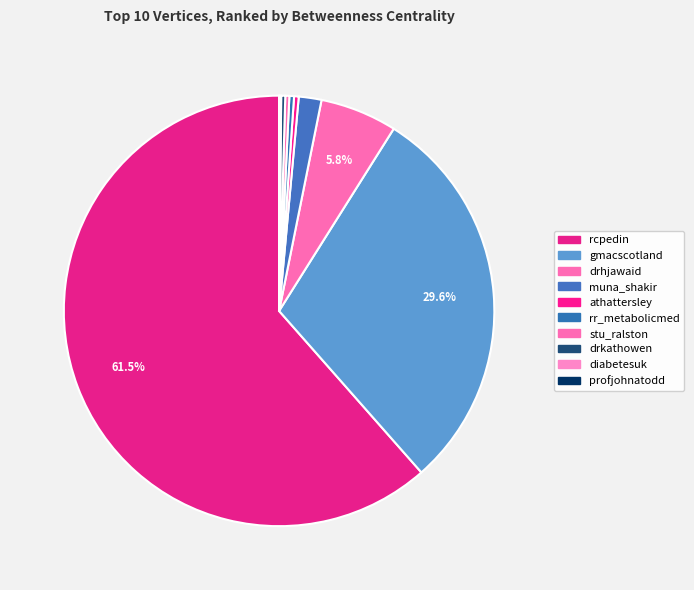

Which category accounts for the majority?

rcpedin